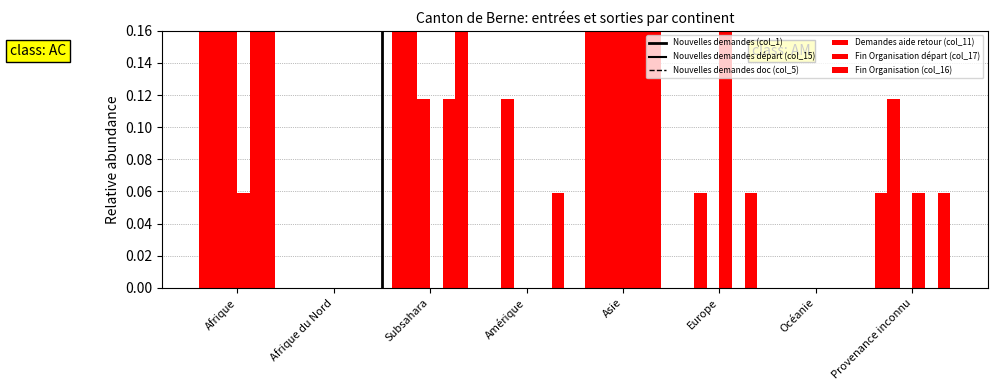

What is the sum of the Nouvelles demandes doc (col_5) values at Provenance inconnu and Afrique?

0.5